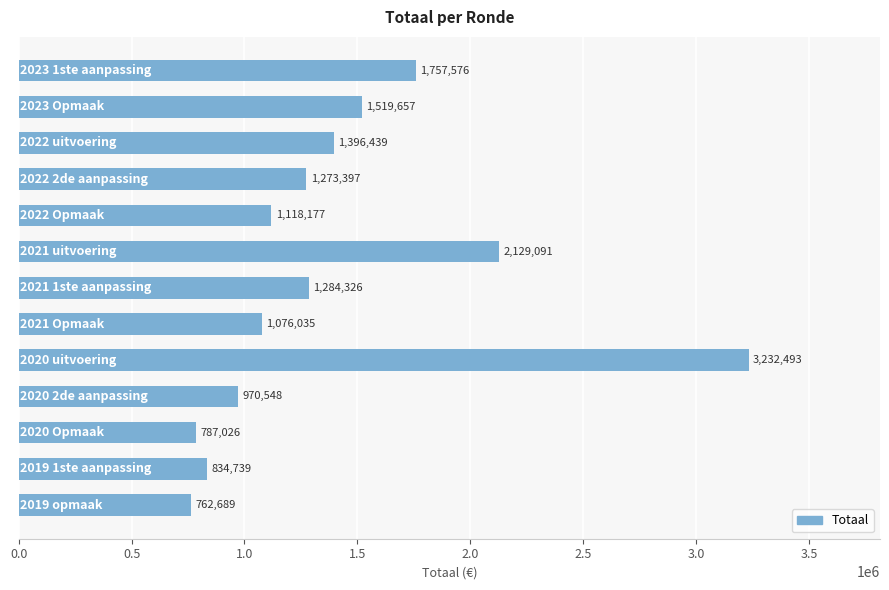

What is the value of the 8th bar from the top?

1076035